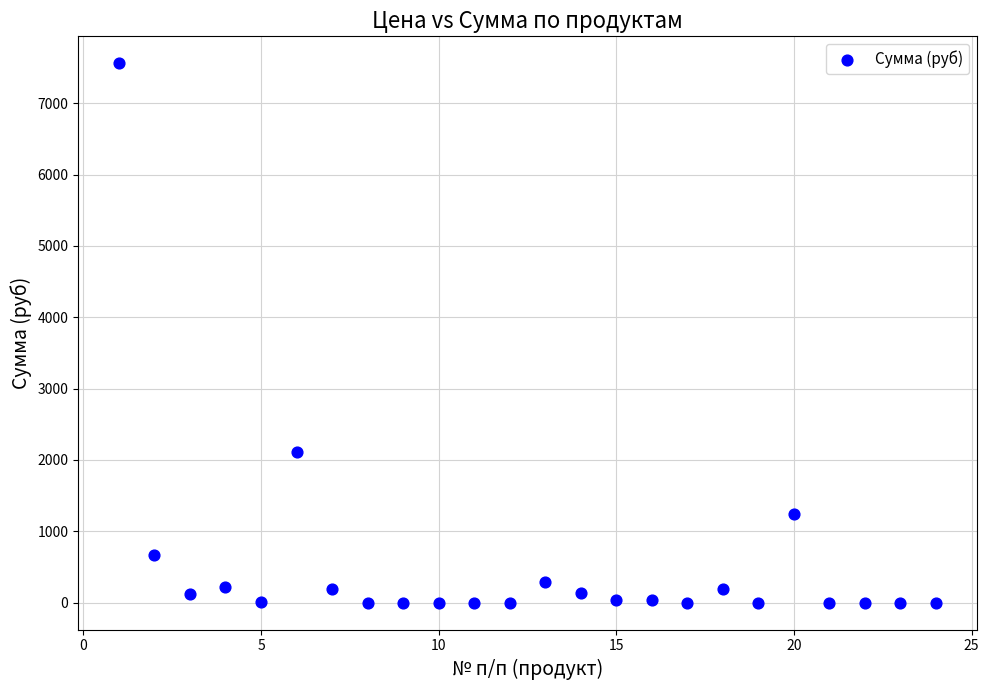

What Y value in the scatter plot is closest to 3780?

2106.7